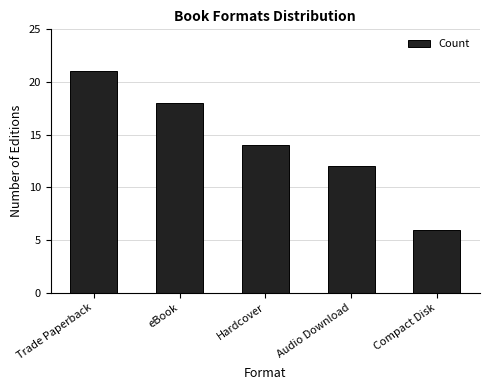

Reading left to right, list all the values displayed in this chart.

21	18	14	12	6